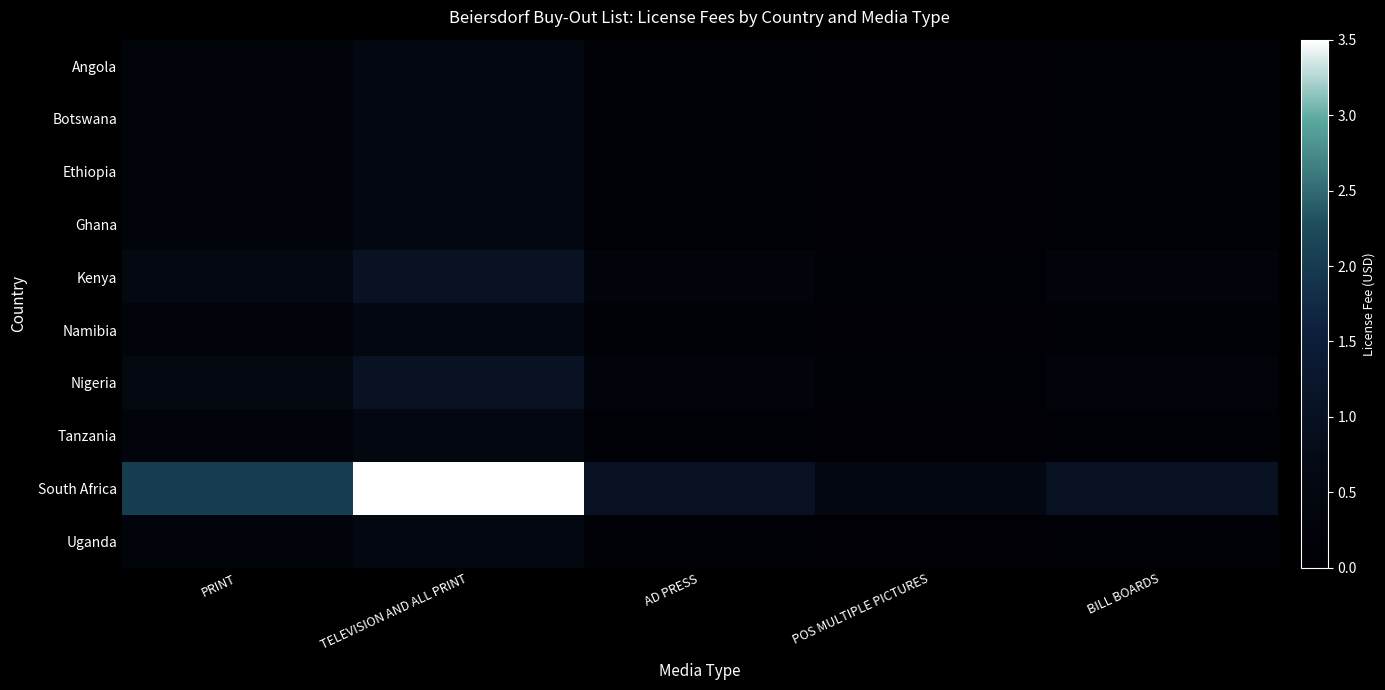

Rank the series by their maximum value, from highest to lowest.

South Africa, Kenya, Nigeria, Angola, Botswana, Ethiopia, Ghana, Namibia, Tanzania, Uganda